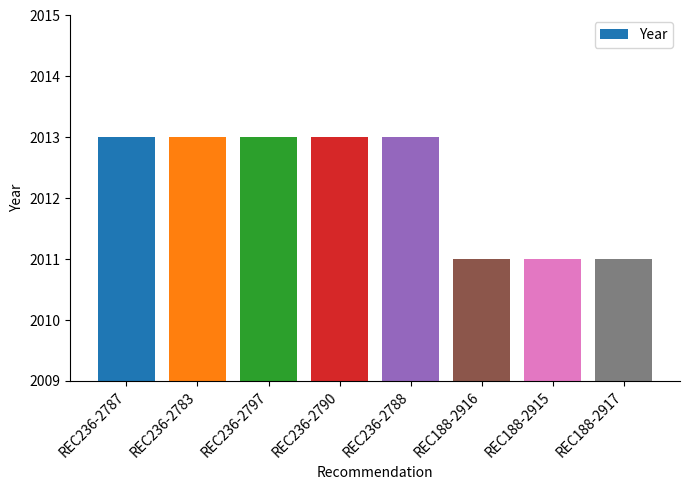

Count the number of categories in the chart.

8